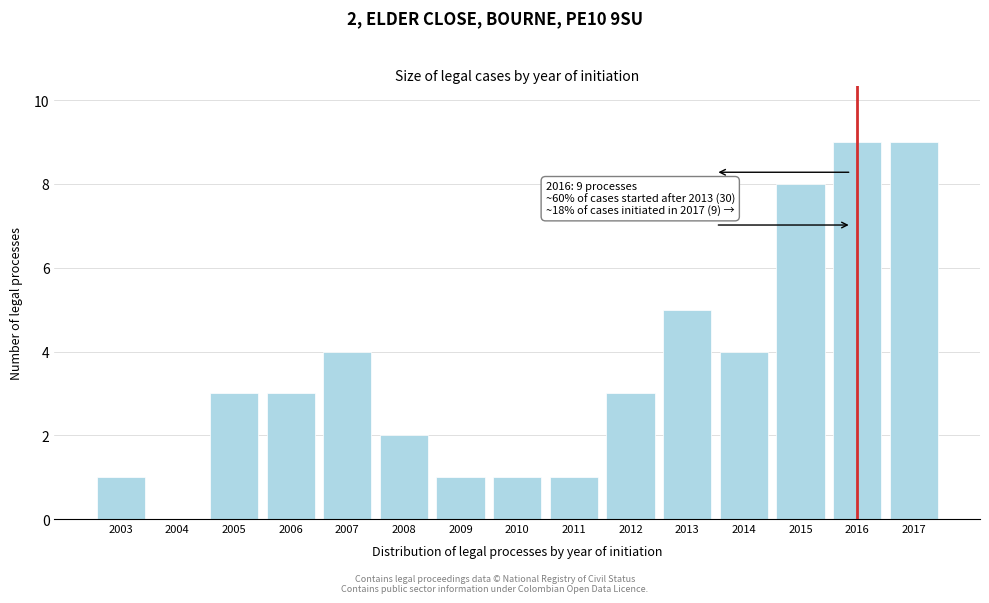

Reading right to left, extract all data points from this chart.

2017=9	2016=9	2015=8	2014=4	2013=5	2012=3	2011=1	2010=1	2009=1	2008=2	2007=4	2006=3	2005=3	2004=0	2003=1